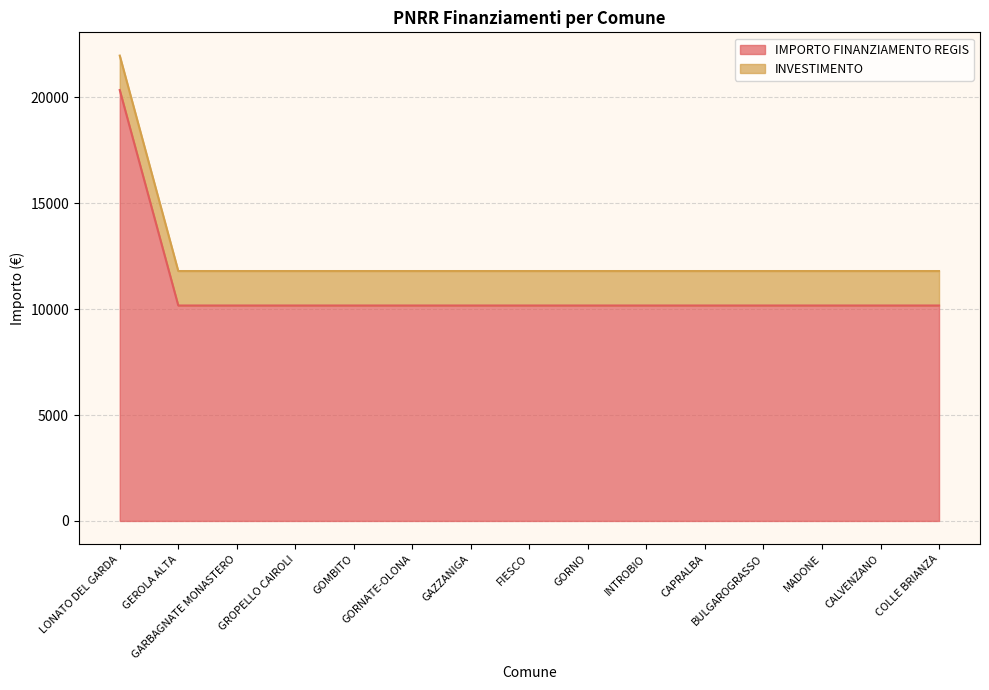

True or false: the data shows 20344 at LONATO DEL GARDA.

True